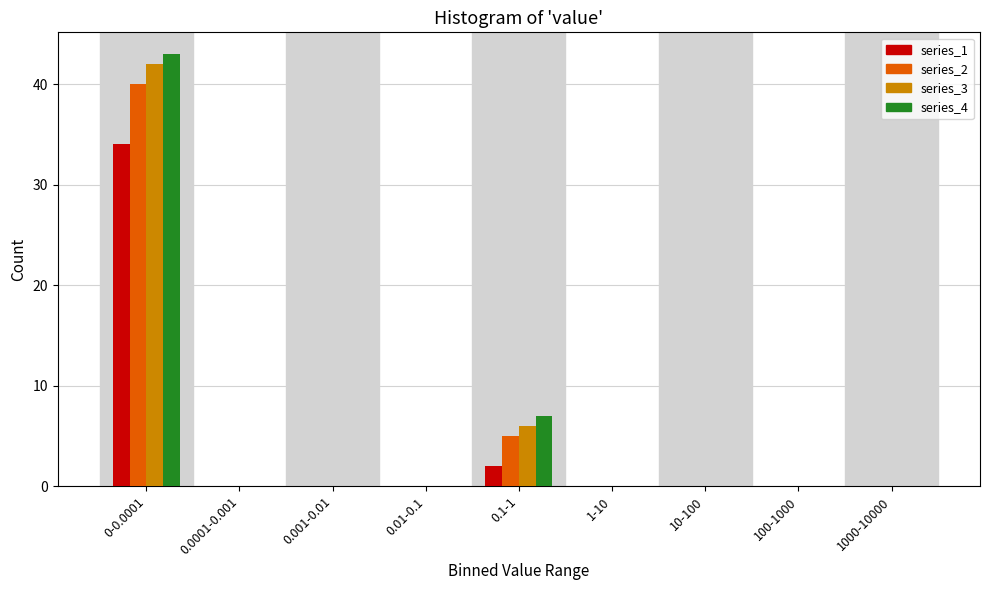

The series_3 series shows 6 at 0.1-1. True or false?

True